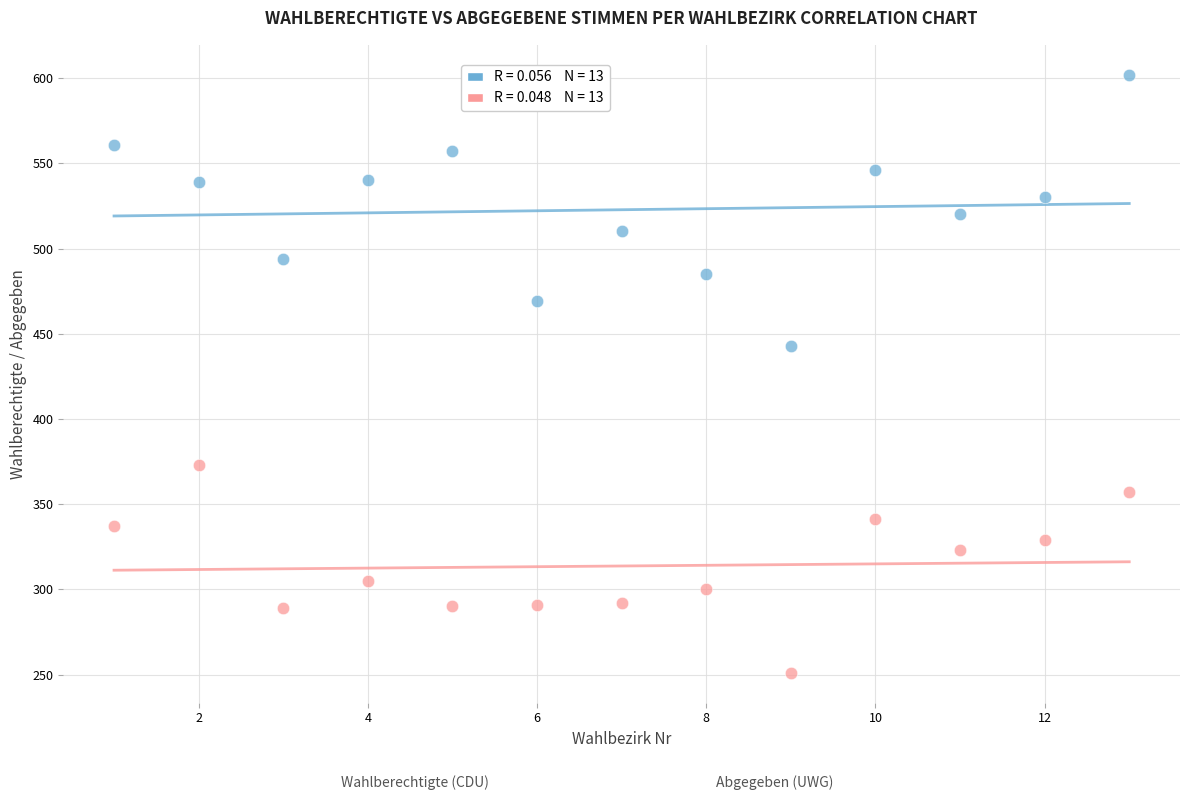

Across all series, what Y value is closest to 426?

443